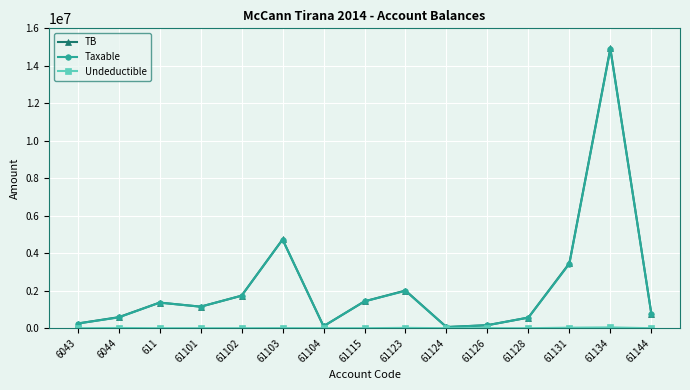

How many interior local peaks does the Taxable series have?

4